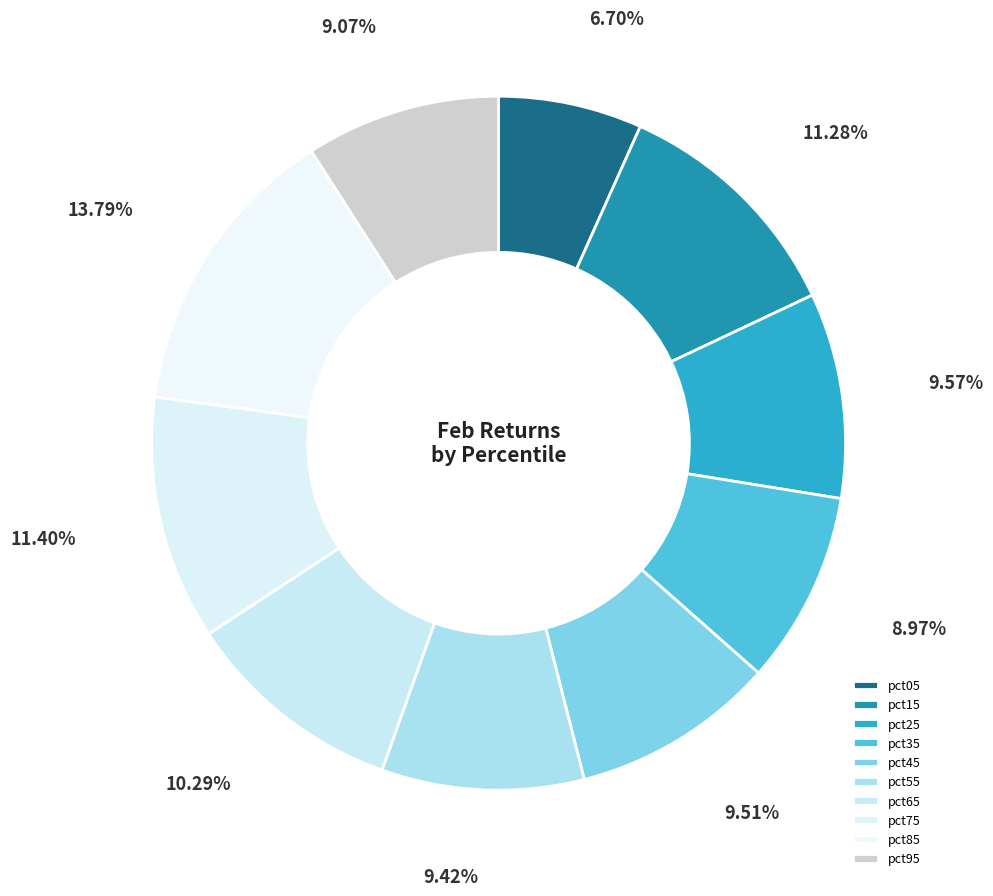

What percentage do pct95 and pct55 together represent?

18.5%